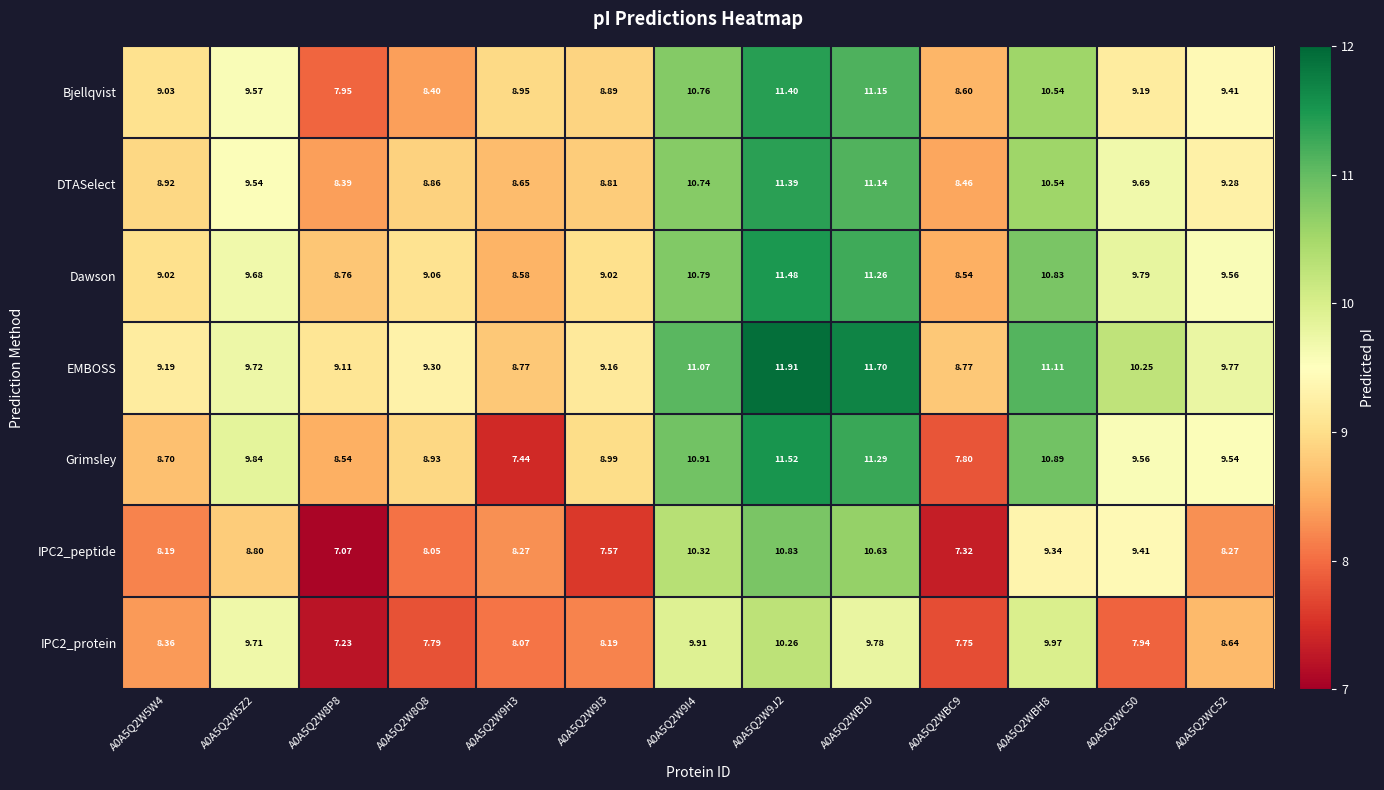

Which series has the widest spread of values?

Grimsley